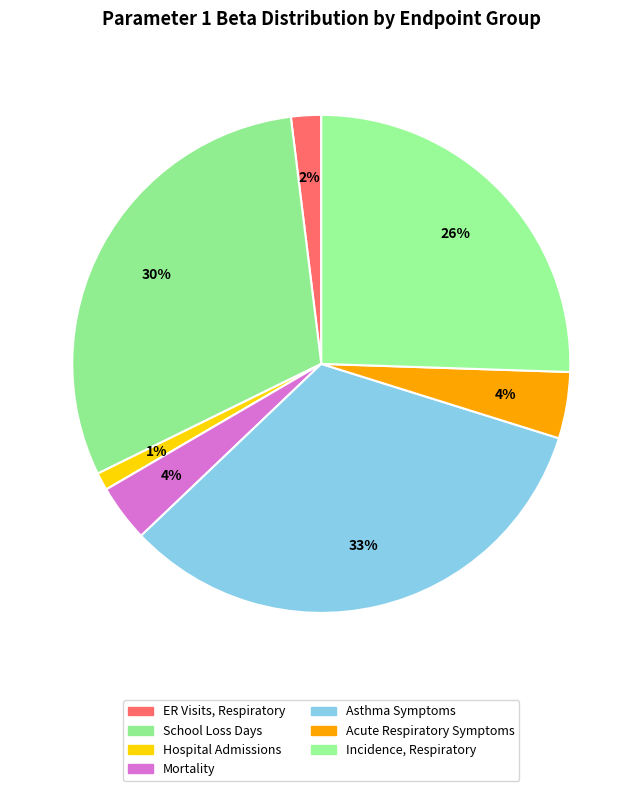

What is the largest slice in the pie chart?

Asthma Symptoms